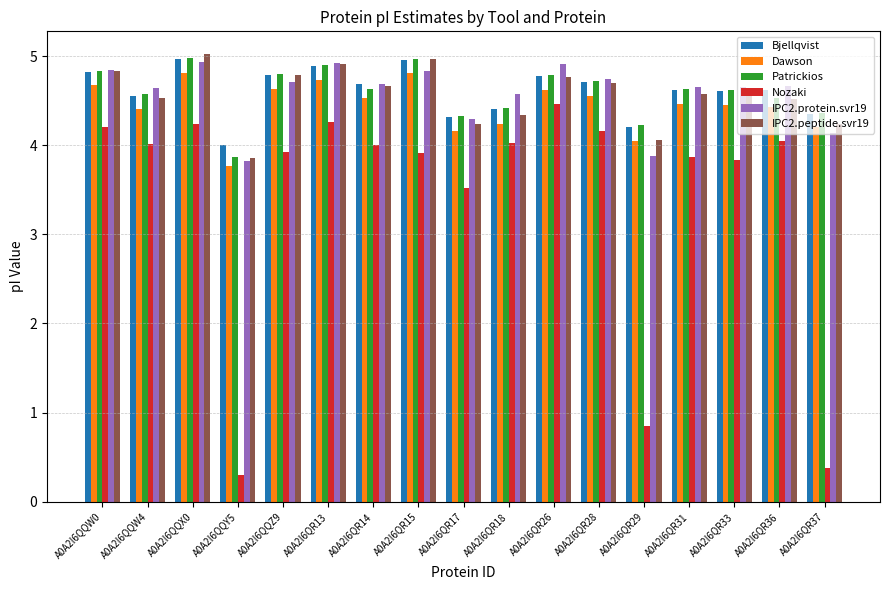

Is the value of Patrickios at A0A2I6QR17 greater than the value of IPC2.peptide.svr19 at A0A2I6QQZ9?

No